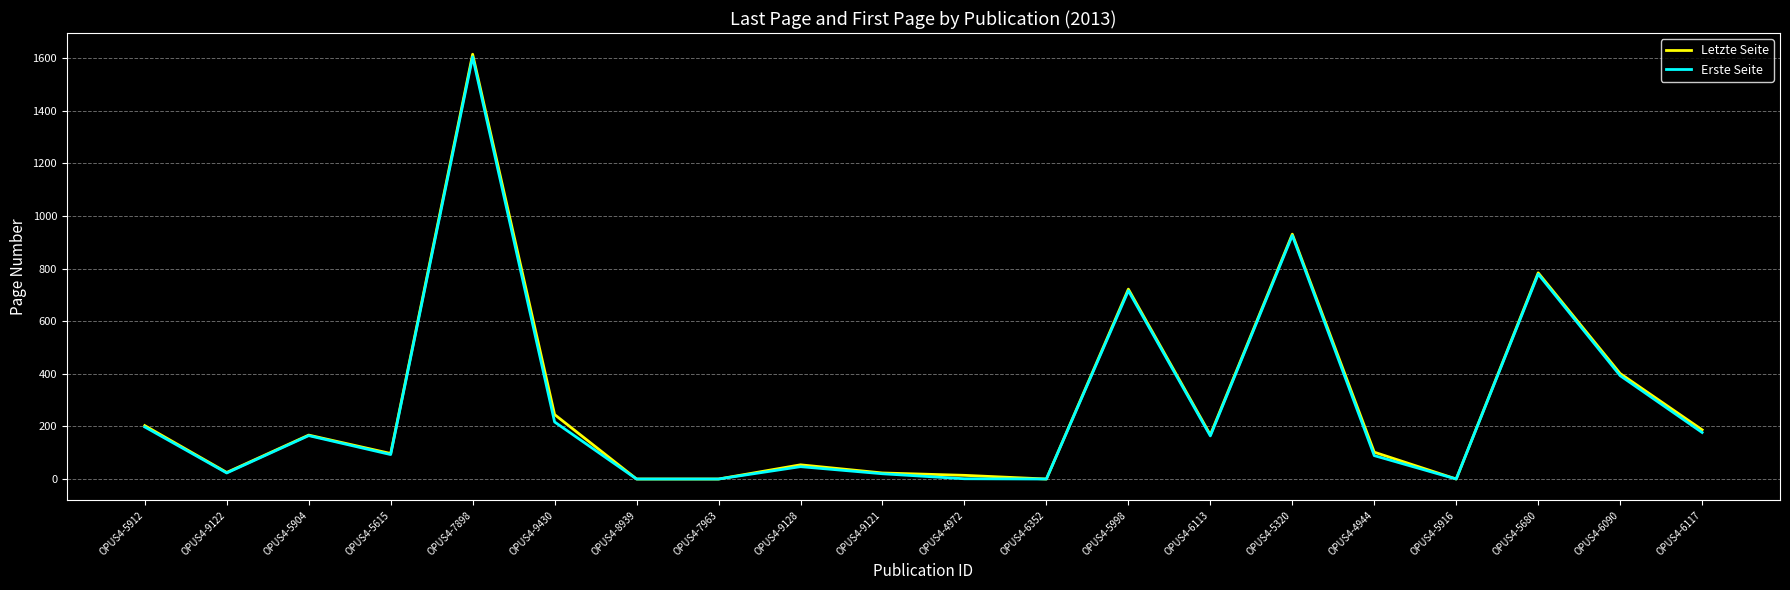

How many lines are shown in the chart?

2